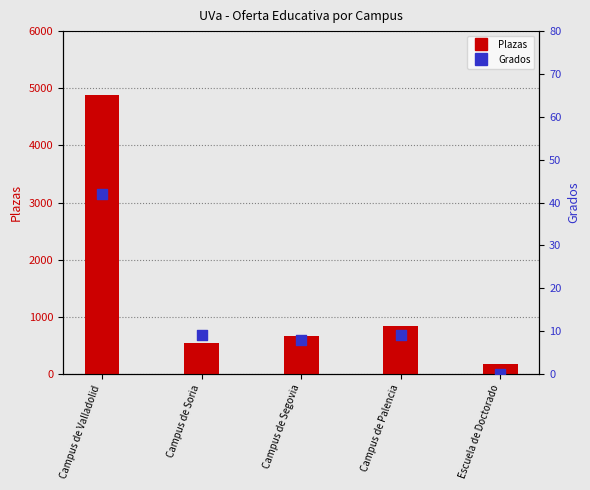

At which category is the sum across all series the highest?

Campus de Valladolid